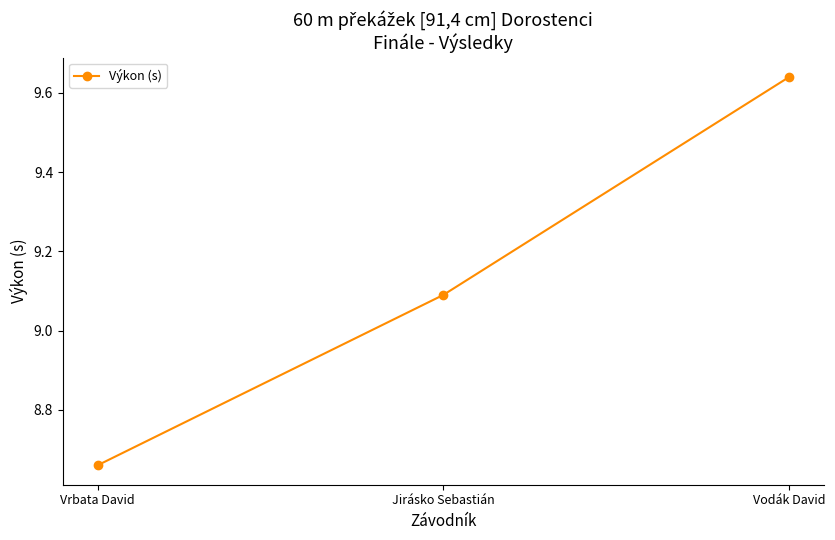

What is the label of the 3rd point from the left?

Vodák David